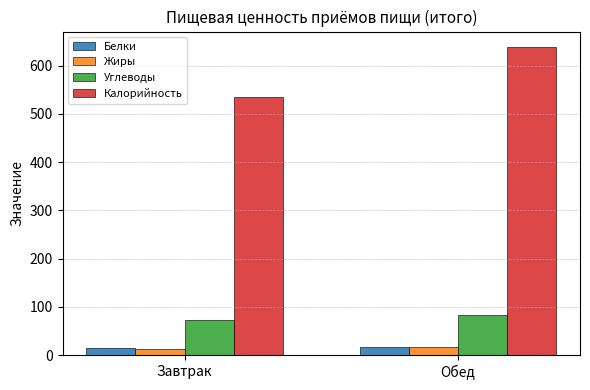

How many values in the Белки series exceed 16?

1